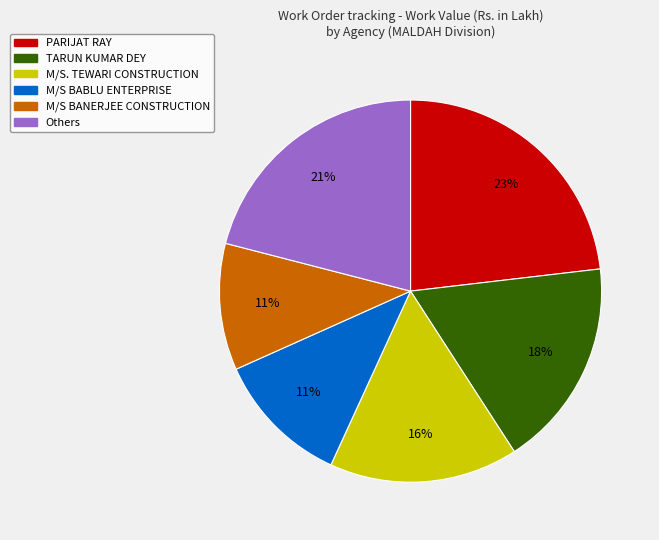

To the nearest percent, what is the difference between the largest and smallest slice percentages?

12%